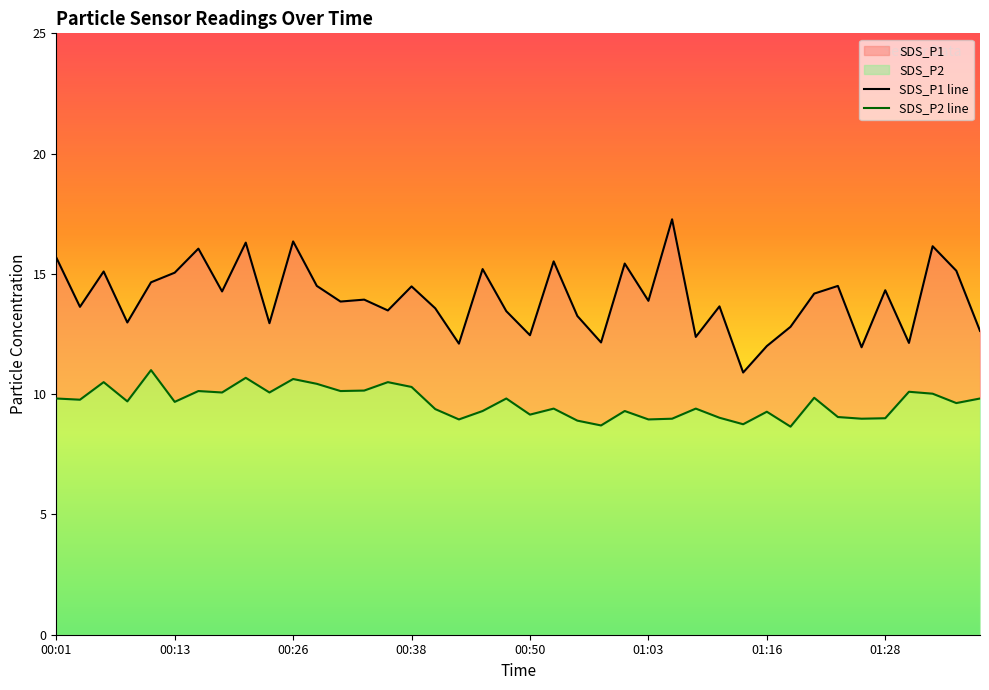

True or false: SDS_P2 has more than 0 points higher than both neighbors.

True